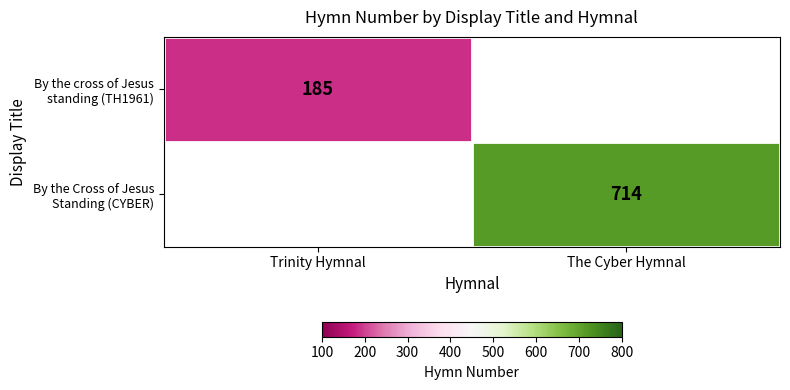

The value of By the cross of Jesus standing (TH1961) at Trinity Hymnal is 59.8. True or false?

False